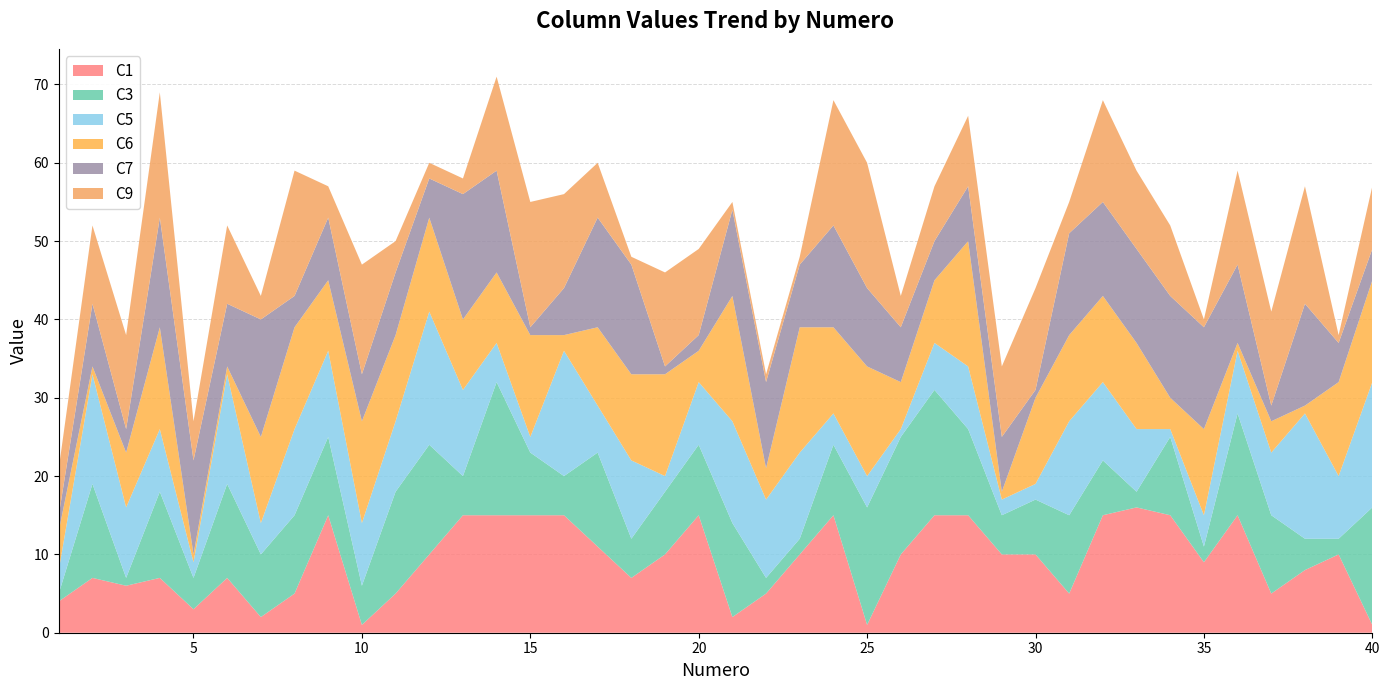

Reading left to right, list all the values displayed in this chart.

C1: 4	7	6	7	3	7	2	5	15	1	5	10	15	15	15	15	11	7	10	15	2	5	10	15	1	10	15	15	10	10	5	15	16	15	9	15	5	8	10	1
C3: 1	12	1	11	4	12	8	10	10	5	13	14	5	17	8	5	12	5	8	9	12	2	2	9	15	15	16	11	5	7	10	7	2	10	2	13	10	4	2	15
C5: 3	14	9	8	2	14	4	11	11	8	9	17	11	5	2	16	6	10	2	8	13	10	11	4	4	1	6	8	2	2	12	10	8	1	4	8	8	16	8	16
C6: 5	1	7	13	1	1	11	13	9	13	11	12	9	9	13	2	10	11	13	4	16	4	16	11	14	6	8	16	1	11	11	11	11	4	11	1	4	1	12	13
C7: 2	8	3	14	12	8	15	4	8	6	8	5	16	13	1	6	14	14	1	2	11	11	8	13	10	7	5	7	7	1	13	12	12	13	13	10	2	13	5	4
C9: 6	10	12	16	5	10	3	16	4	14	4	2	2	12	16	12	7	1	12	11	1	1	1	16	16	4	7	9	9	13	4	13	10	9	1	12	12	15	1	8